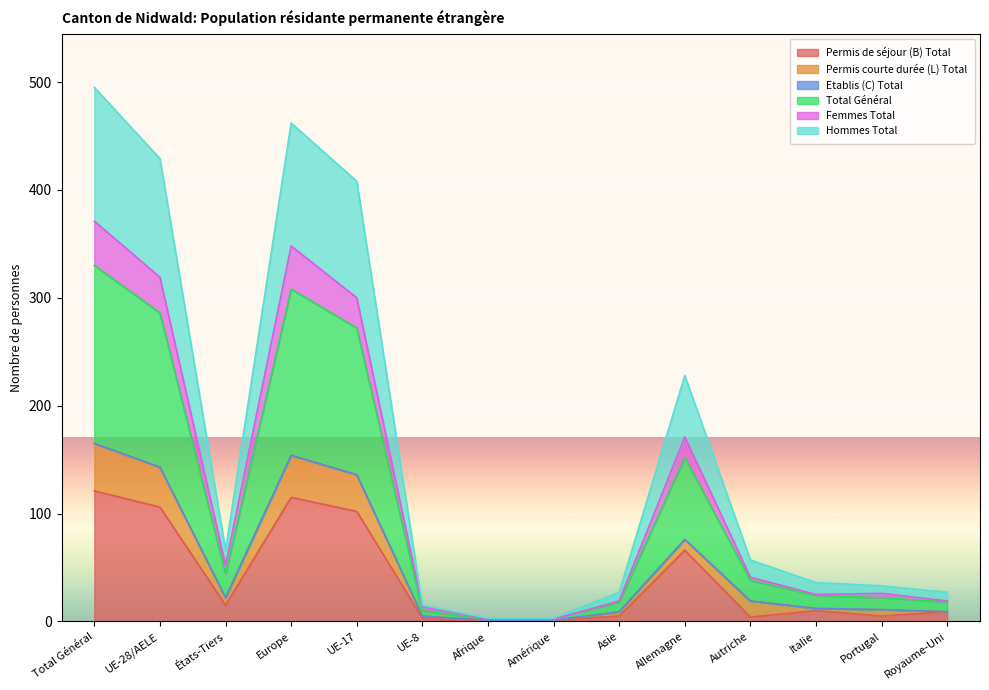

True or false: Total Général and Hommes Total cross at least once.

False